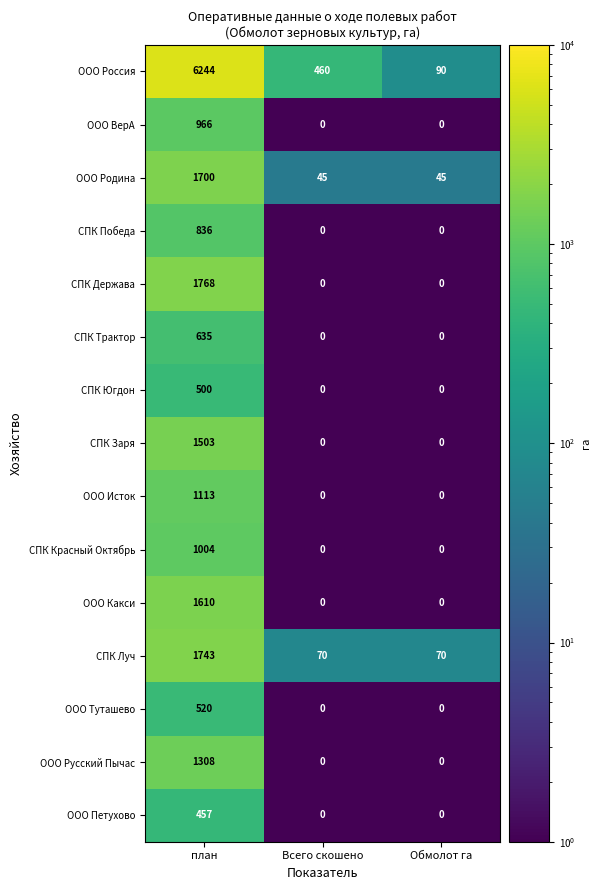

How many СПК Победа values are between 0 and 836?

3